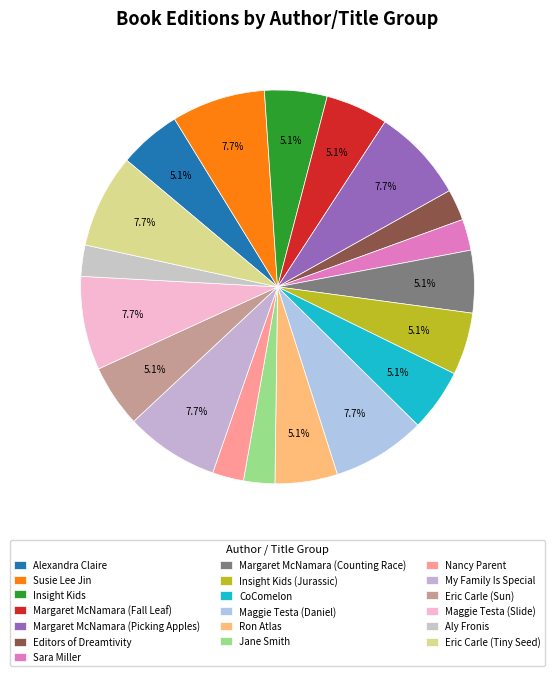

Count the number of slices in the pie.

19